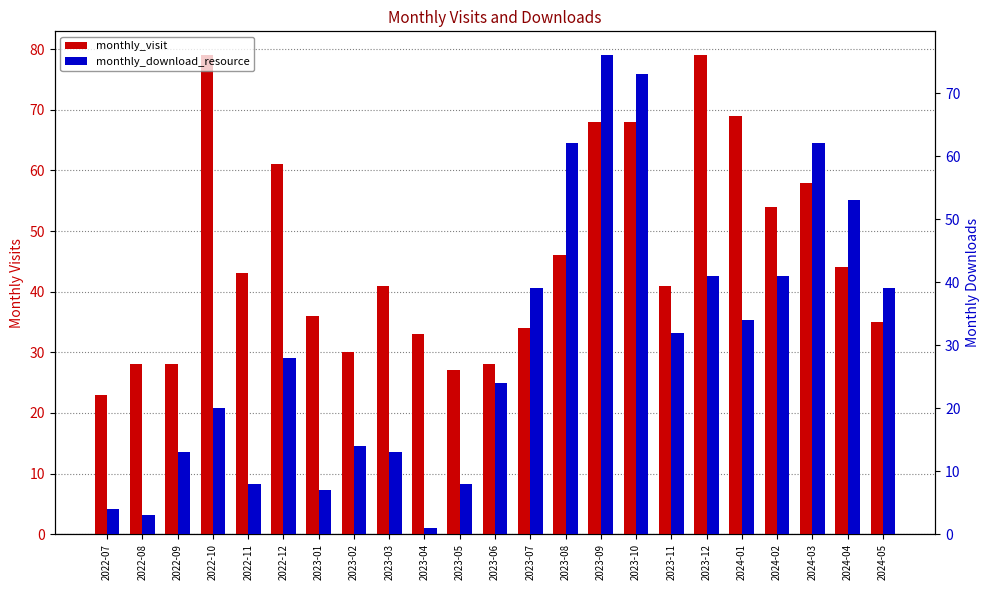

List the series in order of their peak value, highest first.

monthly_visit, monthly_download_resource